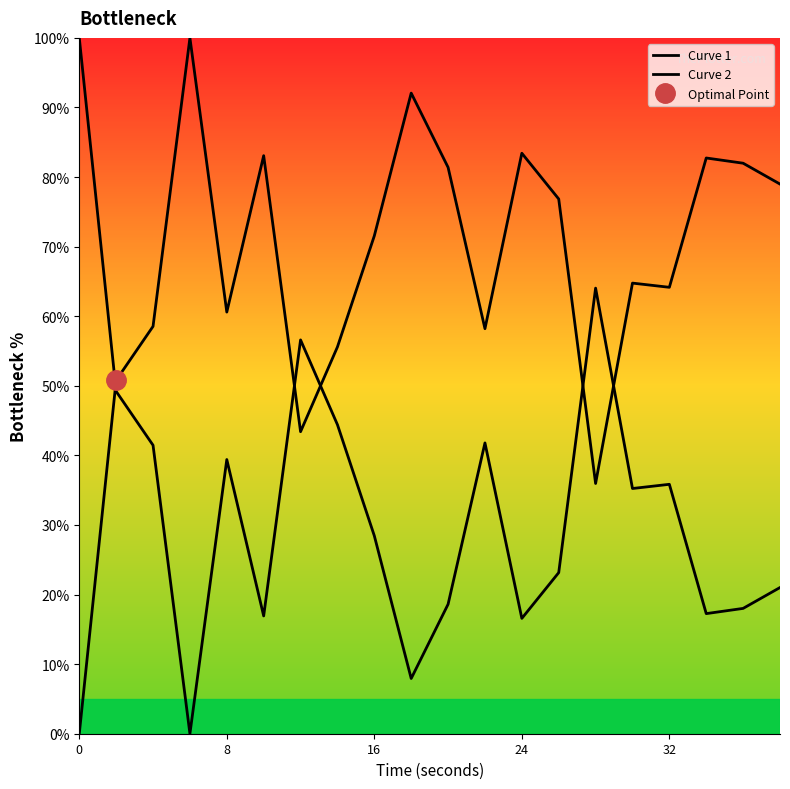

What is the greatest value displayed?

100.0